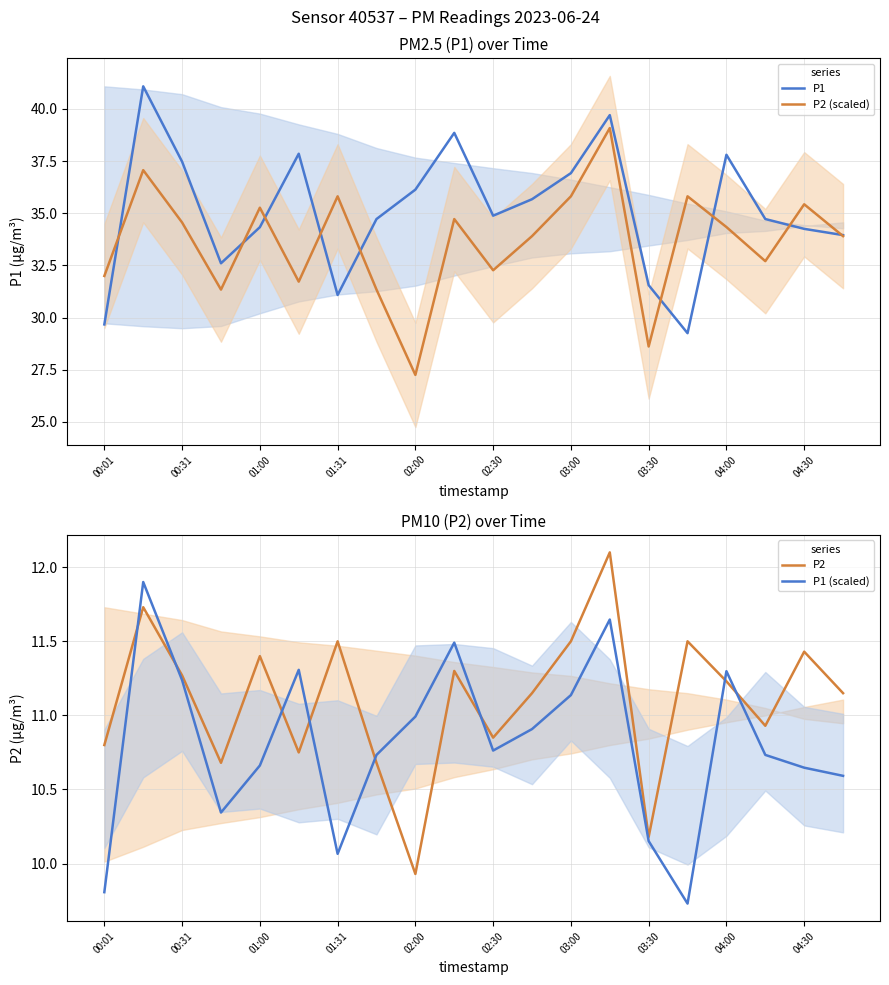

True or false: P2 and P1 intersect in this chart.

False